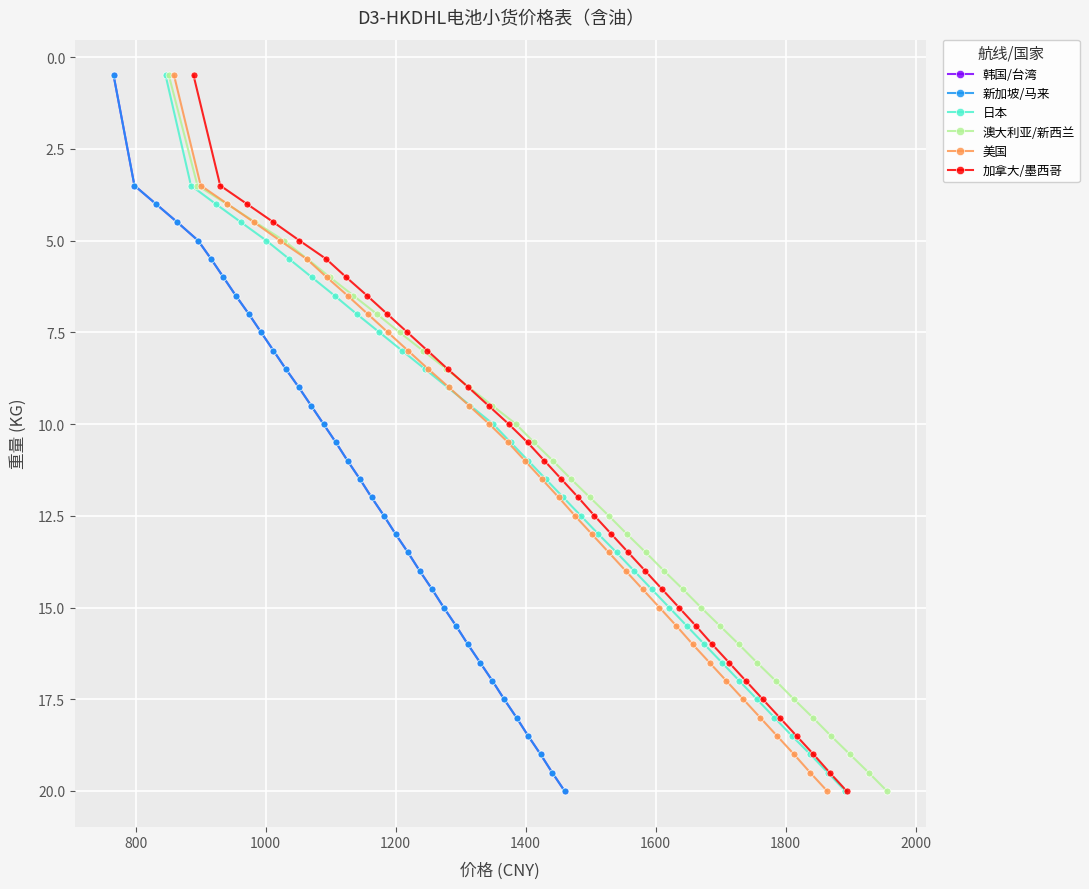

True or false: 新加坡/马来 has more than 1 points higher than both neighbors.

False